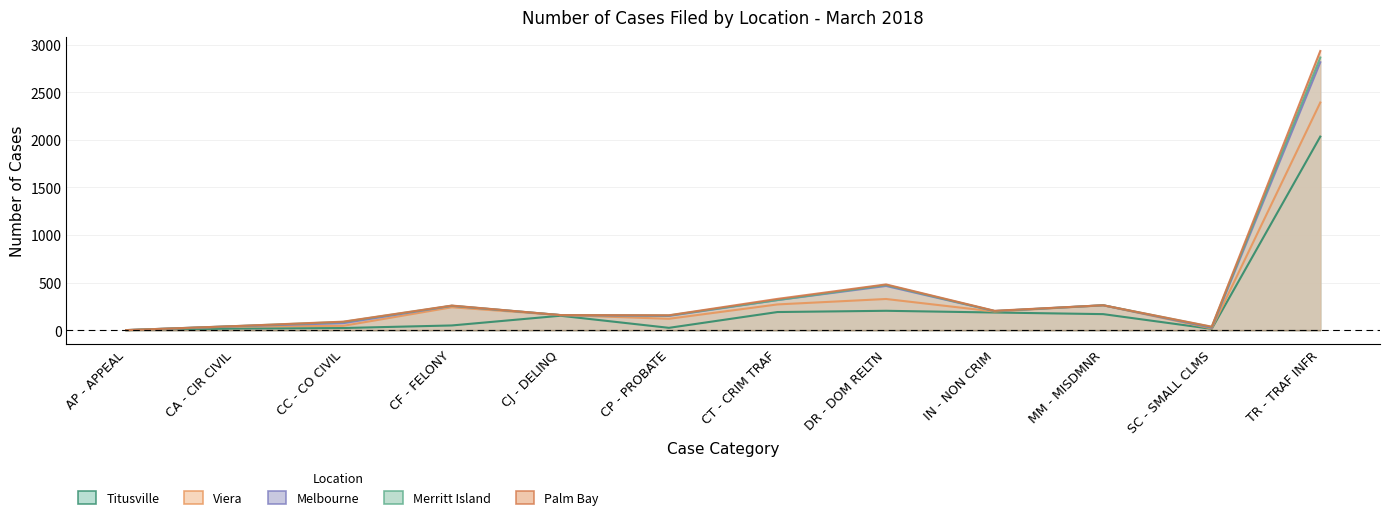

What are all the series names shown in the legend?

Titusville, Viera, Melbourne, Merritt Island, Palm Bay